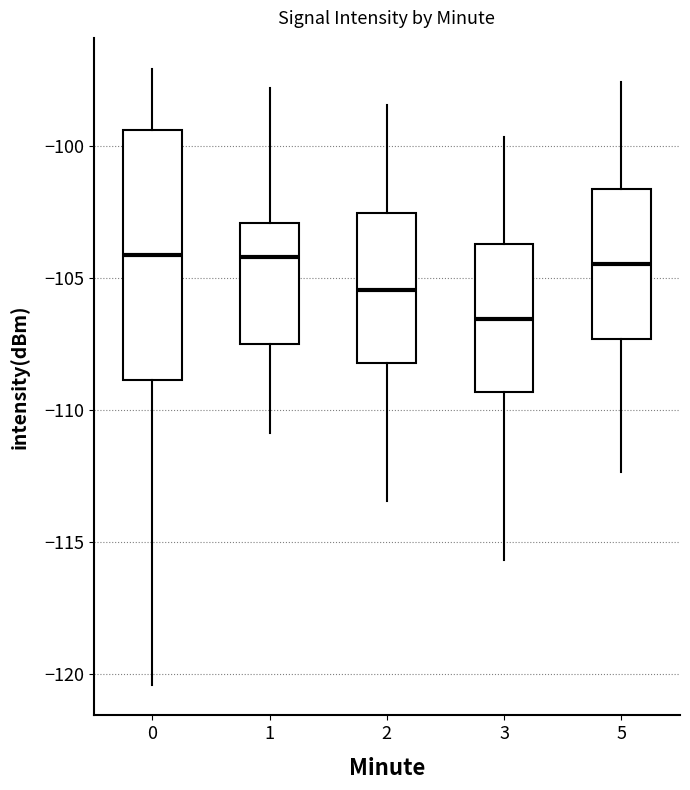

Which box is the tallest, from its lower edge to its upper edge?

0